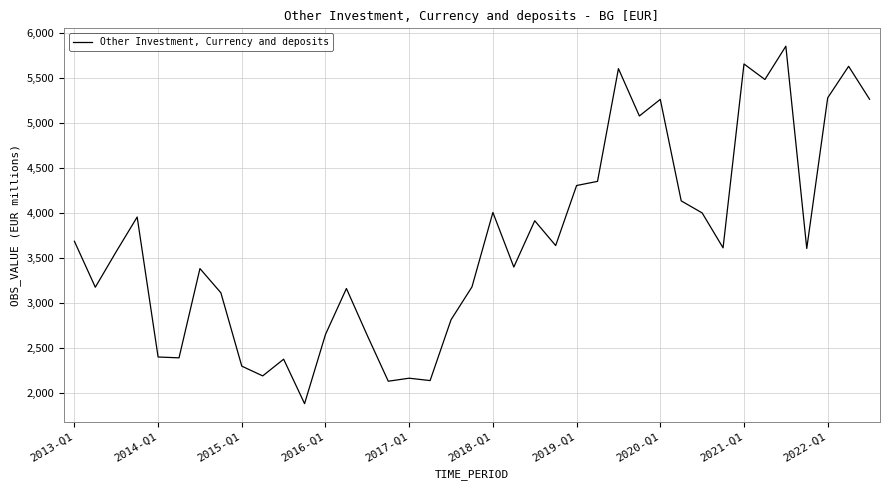

What is the difference between the maximum and minimum values?

3968.8